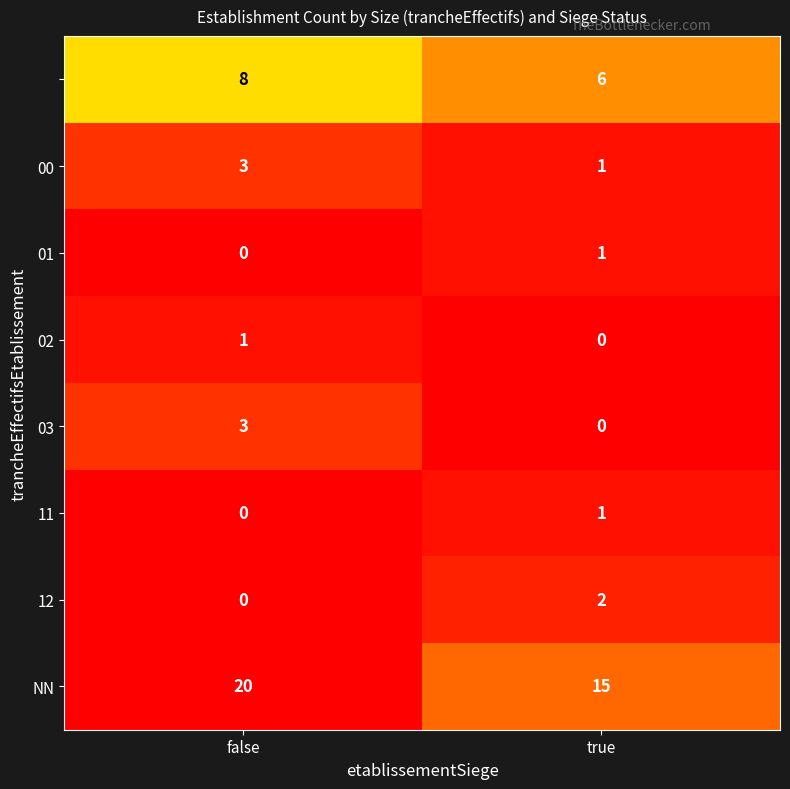

What is the spread (max minus min) of values at false?

20